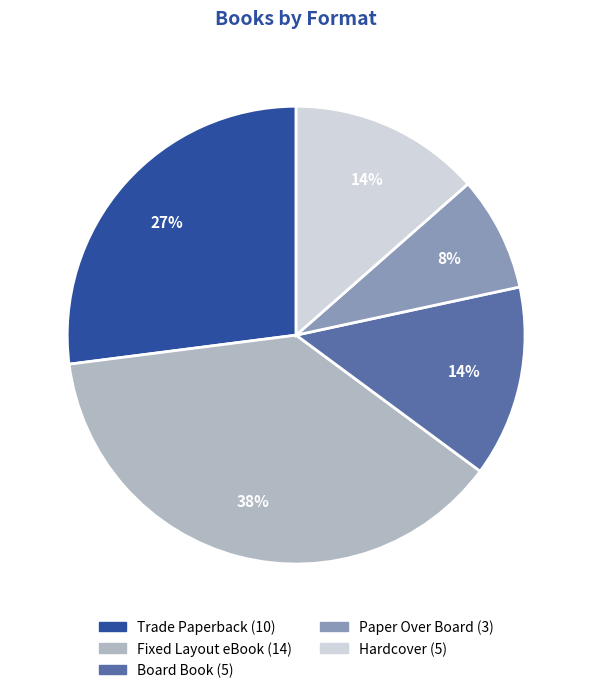

Is there any slice that represents more than half of the pie?

No